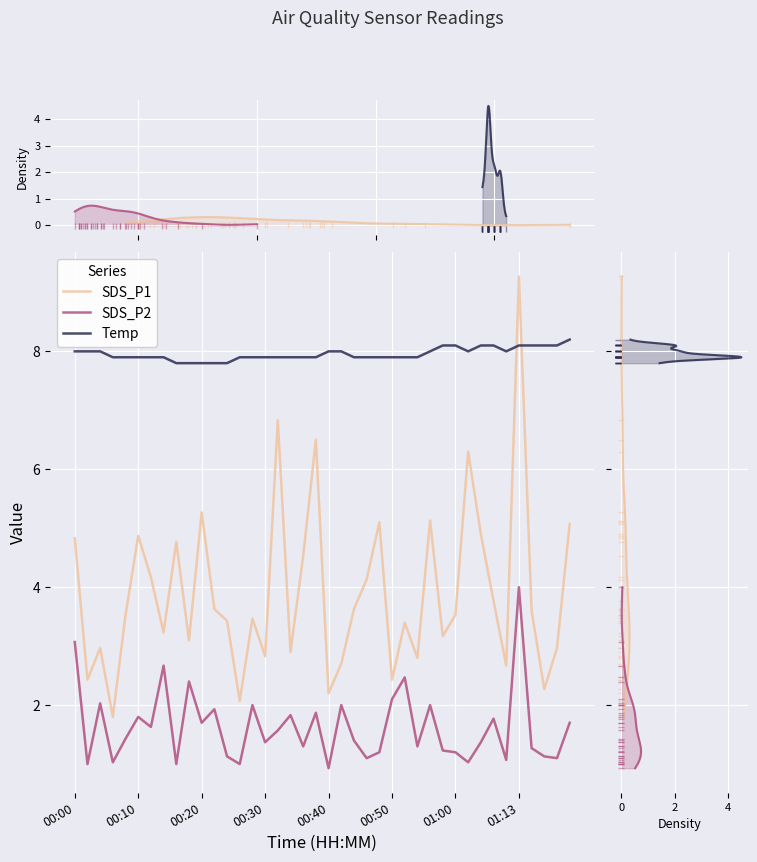

What is the average value of the SDS_P2 series?

1.6